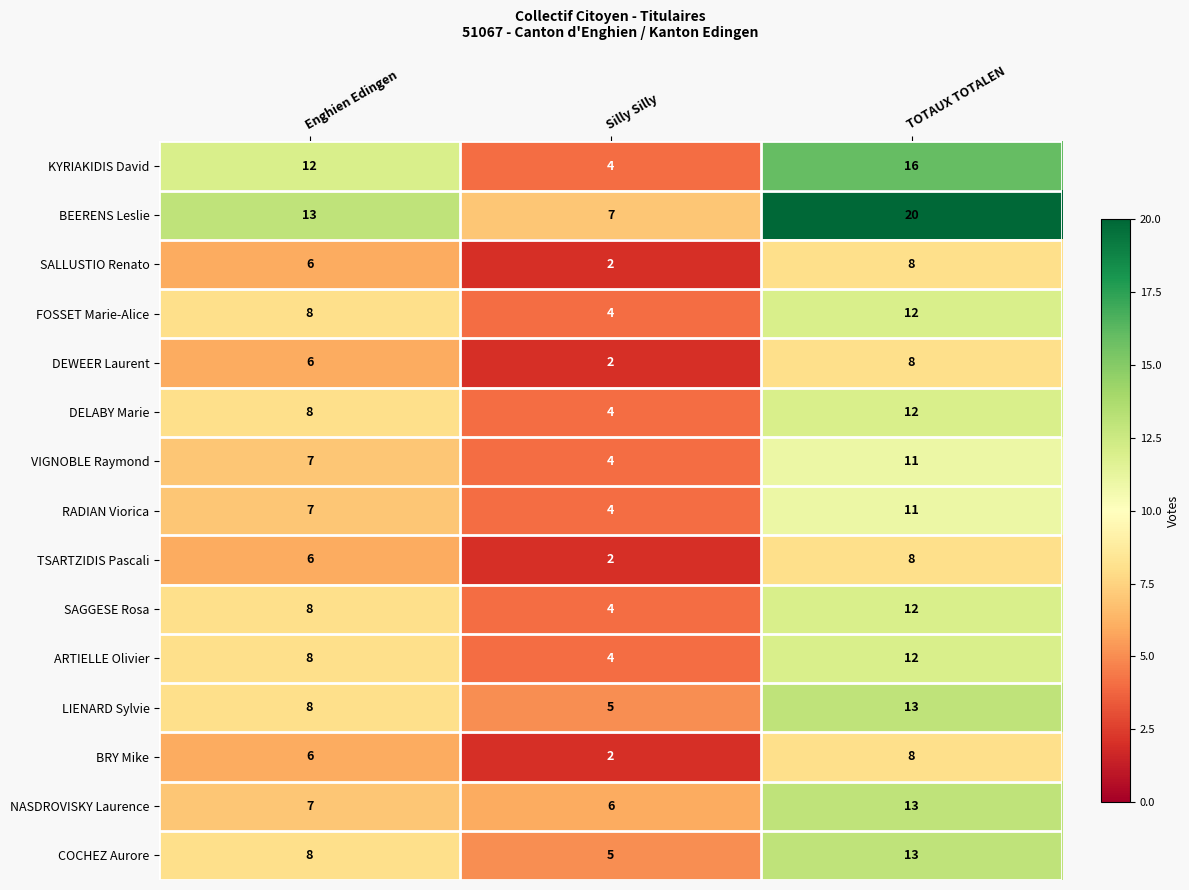

The RADIAN Viorica series shows 11 at Enghien Edingen. True or false?

False